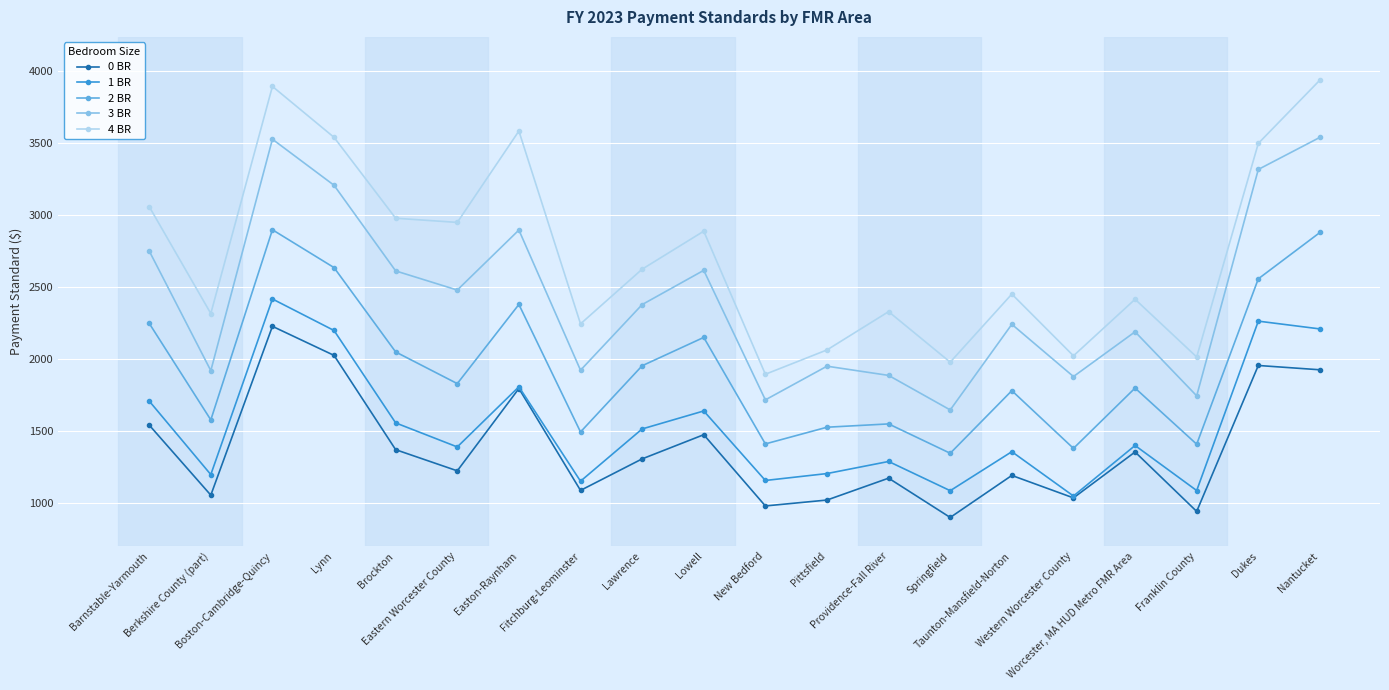

What is the spread (max minus min) of values at Providence-Fall River?

1157